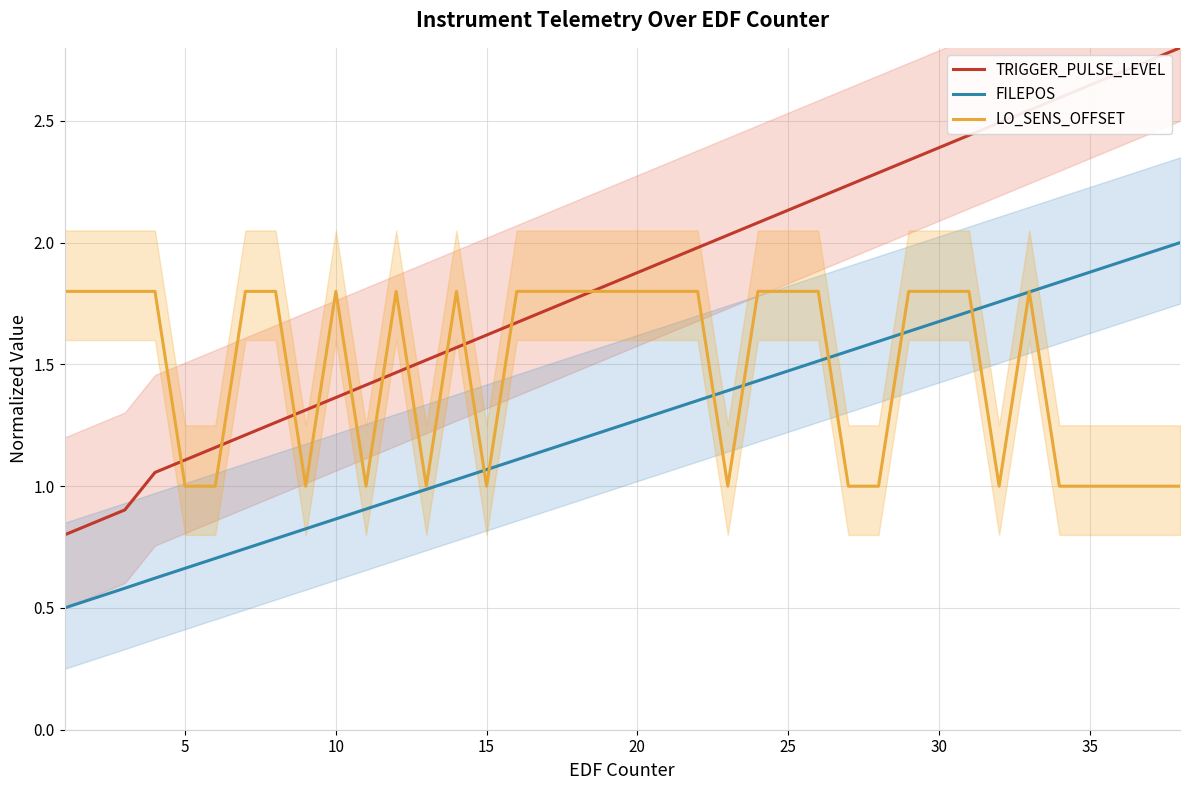

Reading left to right, what are all the values shown in this chart?

TRIGGER_PULSE_LEVEL: 0.8	0.9	0.9	1.1	1.1	1.2	1.2	1.3	1.3	1.4	1.4	1.5	1.5	1.6	1.6	1.7	1.7	1.8	1.8	1.9	1.9	2.0	2.0	2.1	2.1	2.2	2.2	2.3	2.3	2.4	2.4	2.5	2.5	2.6	2.6	2.7	2.7	2.8
FILEPOS: 0.5	0.5	0.6	0.6	0.7	0.7	0.7	0.8	0.8	0.9	0.9	0.9	1.0	1.0	1.1	1.1	1.1	1.2	1.2	1.3	1.3	1.4	1.4	1.4	1.5	1.5	1.6	1.6	1.6	1.7	1.7	1.8	1.8	1.8	1.9	1.9	2.0	2.0
LO_SENS_OFFSET: 1.8	1.8	1.8	1.8	1.0	1.0	1.8	1.8	1.0	1.8	1.0	1.8	1.0	1.8	1.0	1.8	1.8	1.8	1.8	1.8	1.8	1.8	1.0	1.8	1.8	1.8	1.0	1.0	1.8	1.8	1.8	1.0	1.8	1.0	1.0	1.0	1.0	1.0